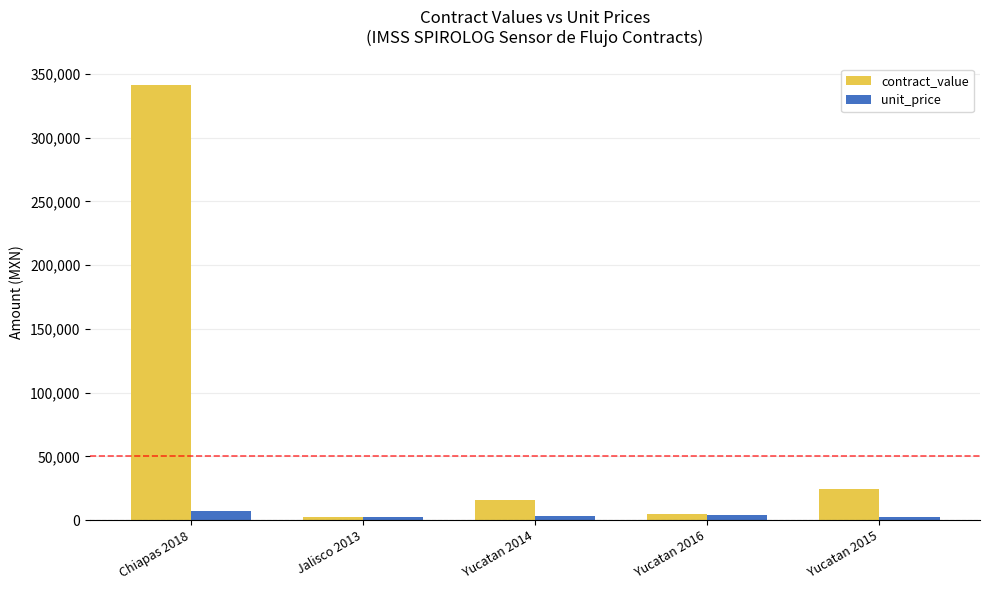

What position from the left is Yucatan 2015?

5